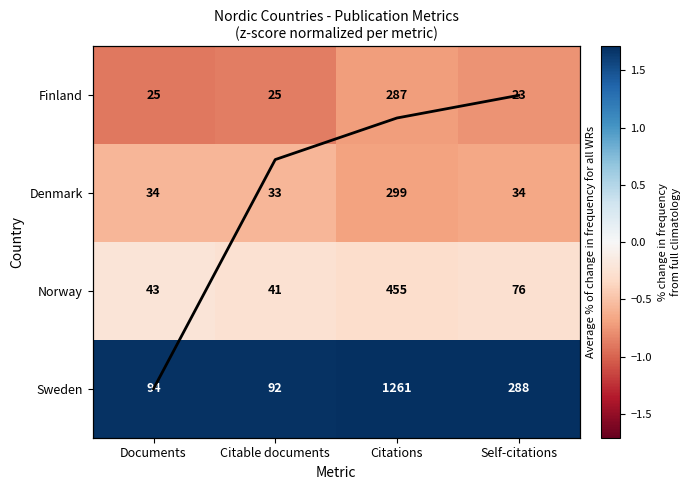

What is the sum of all Norway values?

615